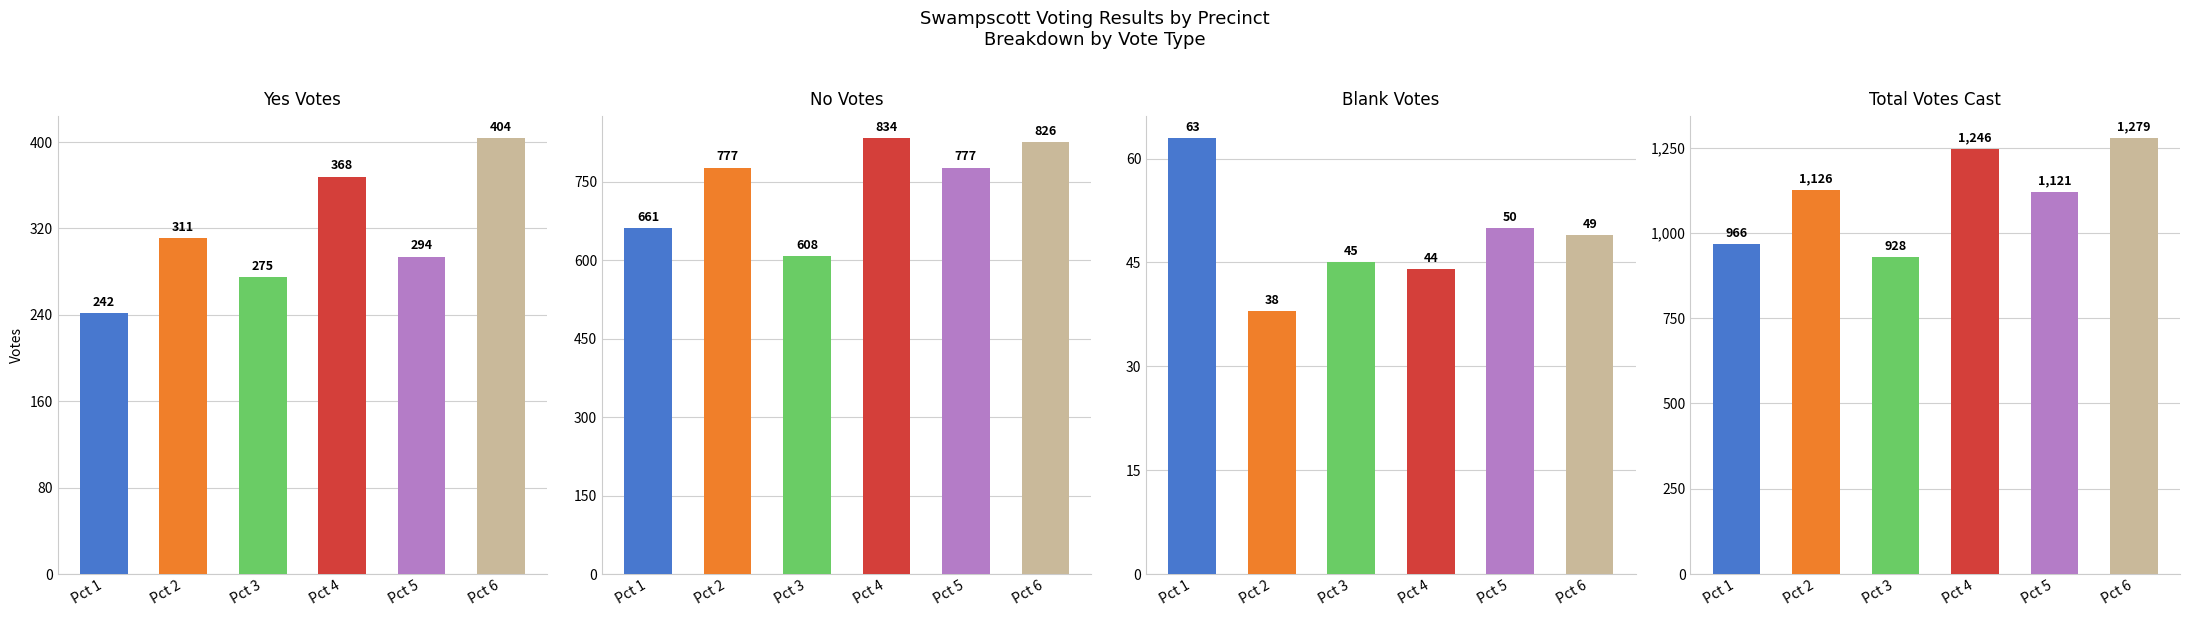

The value of Total Votes Cast at Pct 5 is 1121. True or false?

True